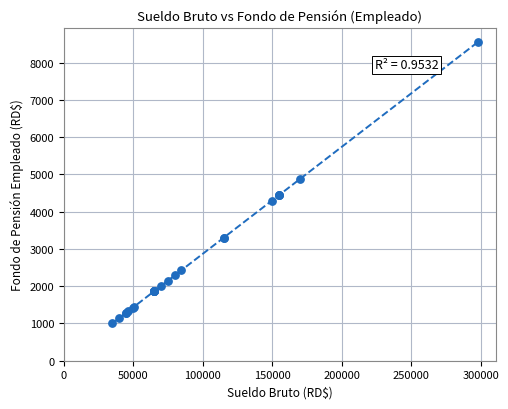

What Y value in the scatter plot is closest to 4775?

4879.0